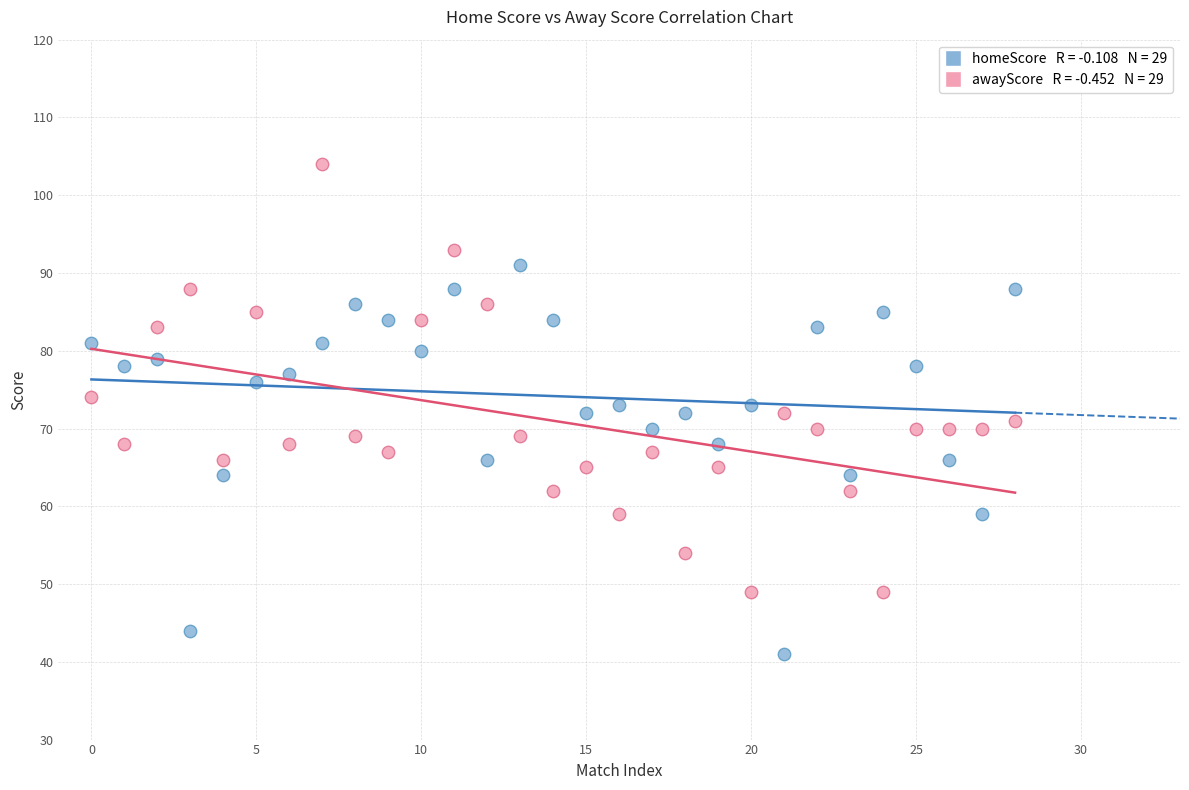

Across all data points, what is the range of Y values (max minus min)?

63